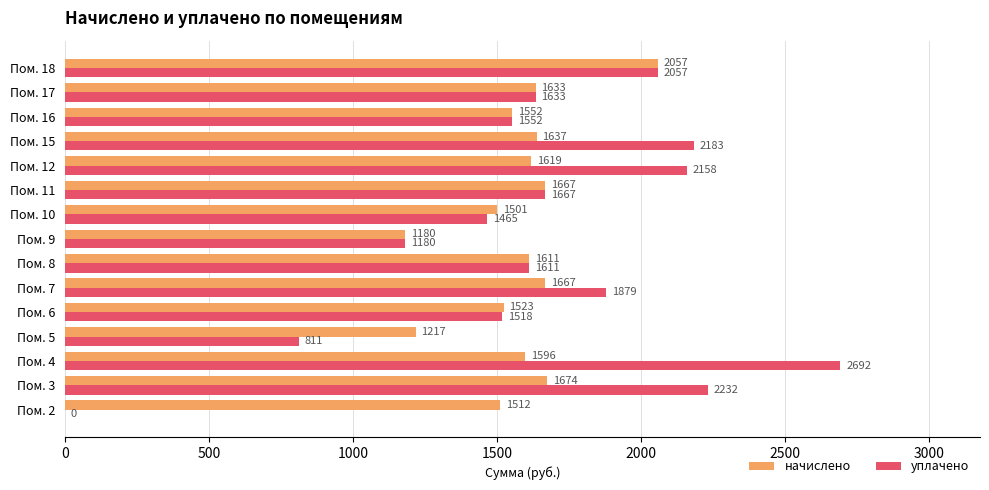

Is the value of уплачено at Пом. 16 greater than the value of начислено at Пом. 15?

No